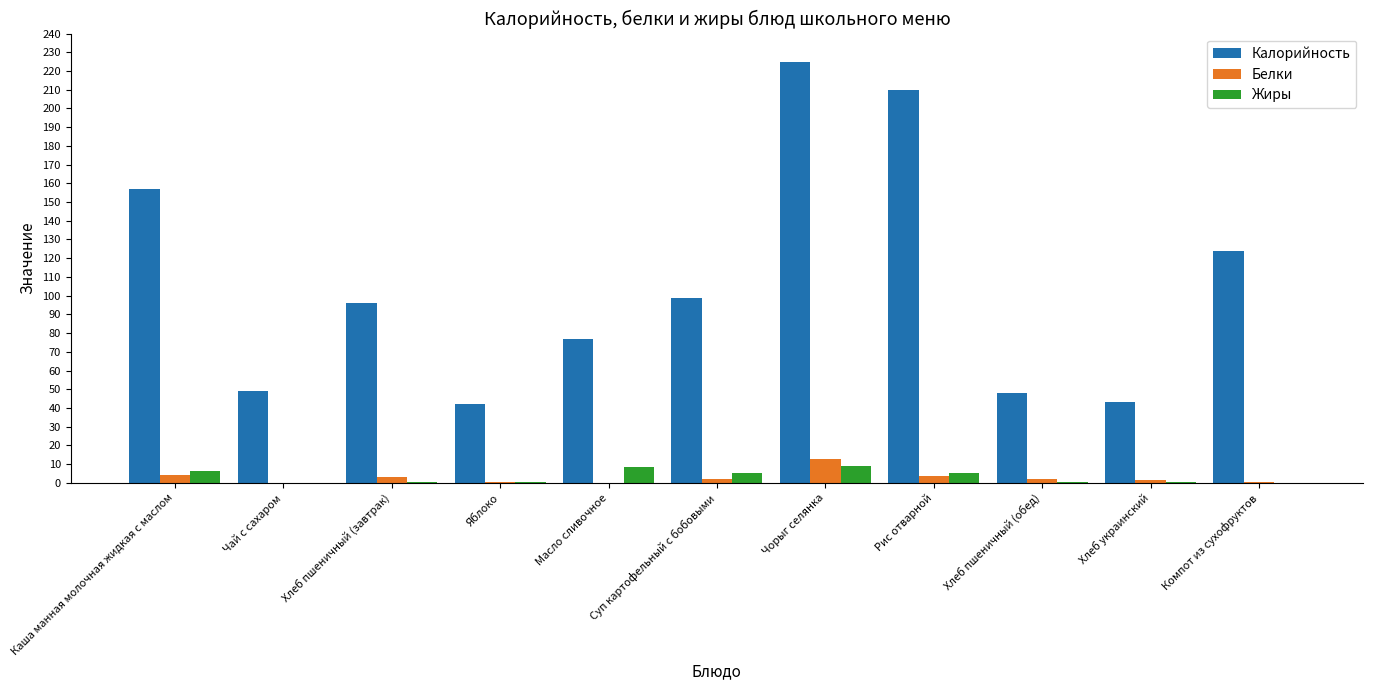

Which series changed the most between Масло сливочное and Хлеб пшеничный (обед)?

Калорийность